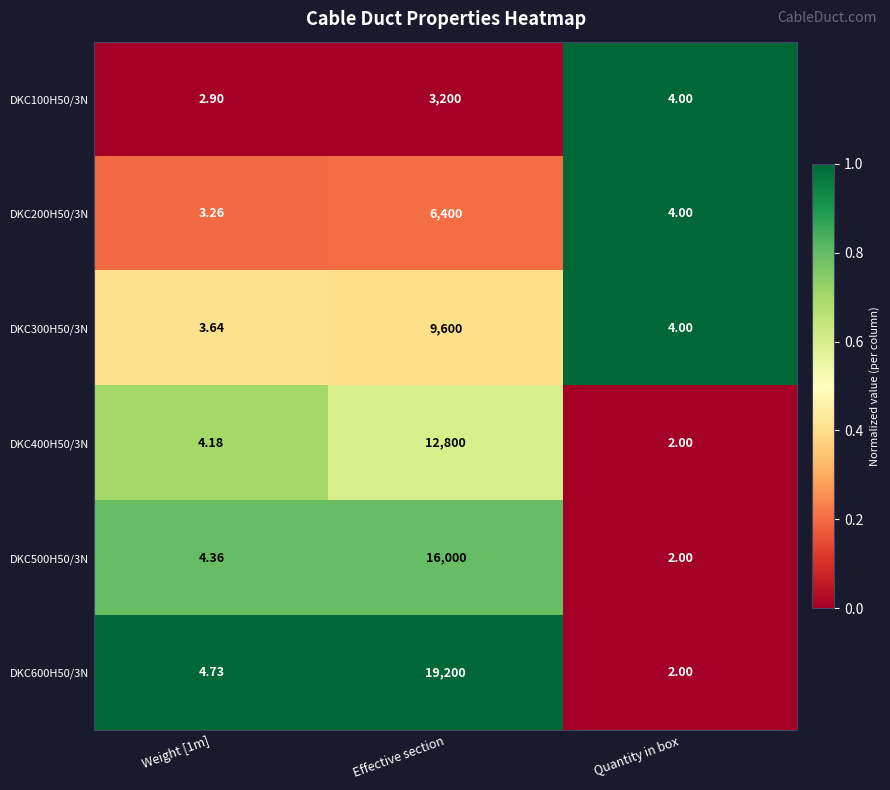

Which series has the largest total across all categories?

DKC600H50/3N